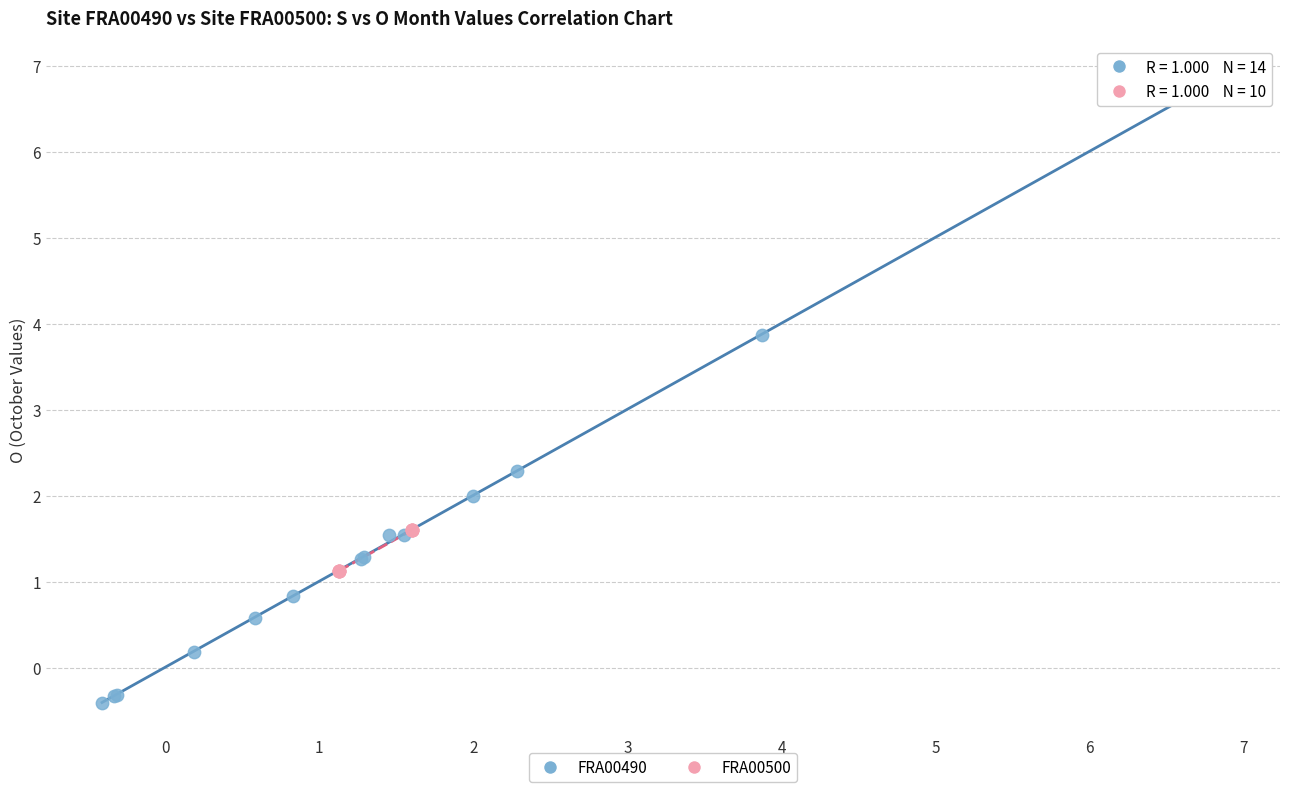

Which series contains the highest Y value?

FRA00490